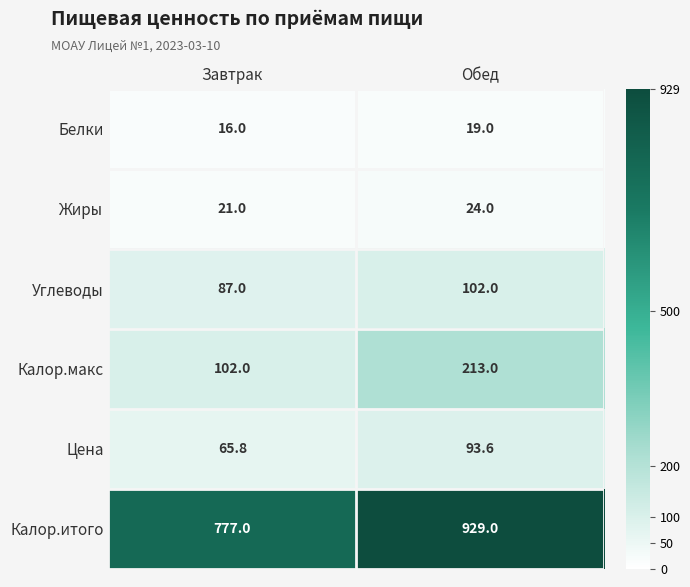

At how many categories does at least one series exceed 487?

2